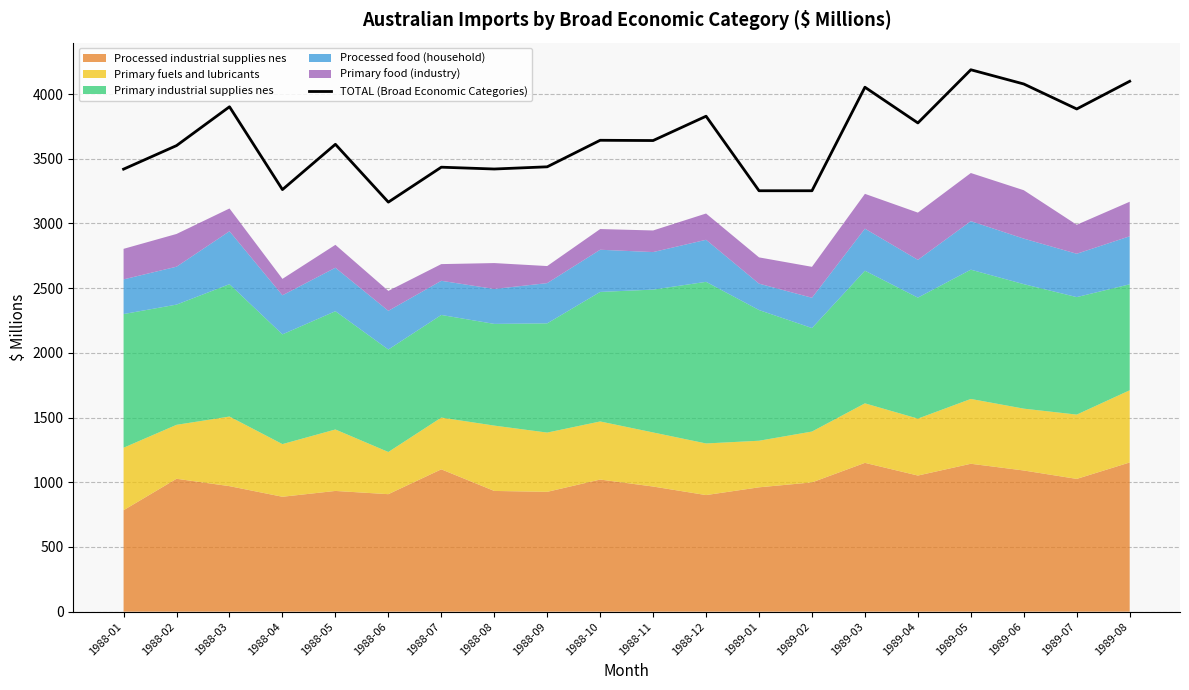

What is the minimum value shown in the chart?

3165